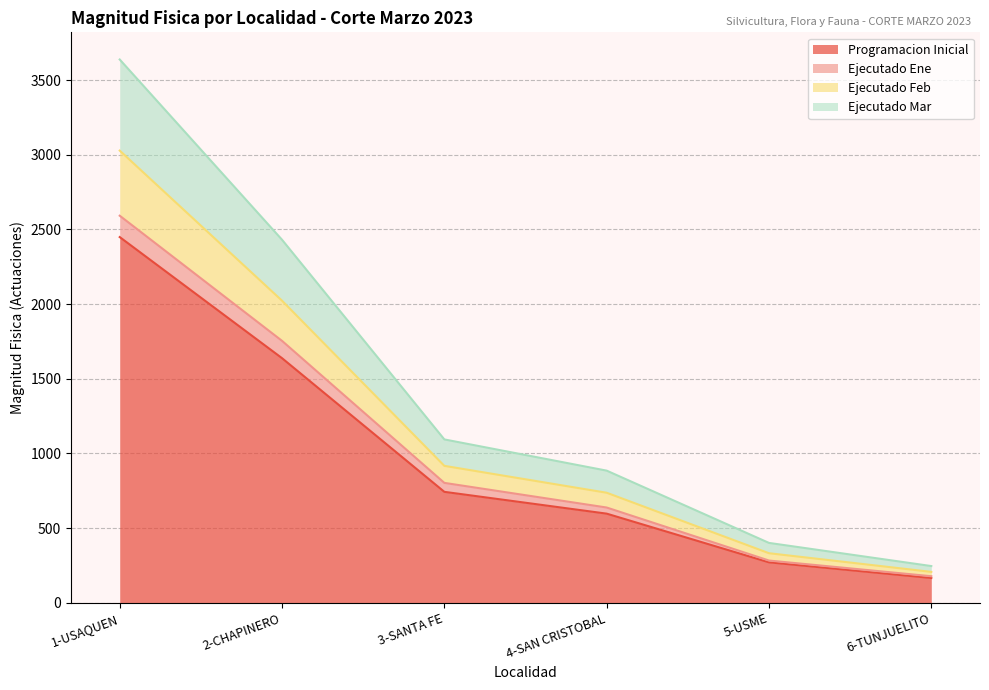

True or false: Ejecutado Ene and Ejecutado Mar intersect in this chart.

False